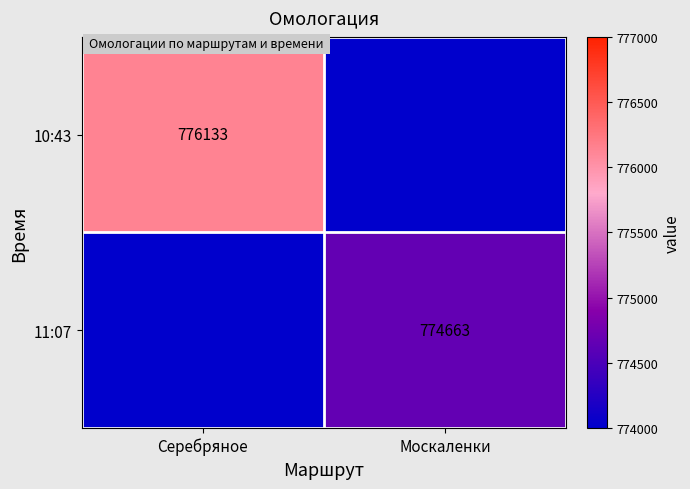

What is the sum of all 10:43 values?

776133